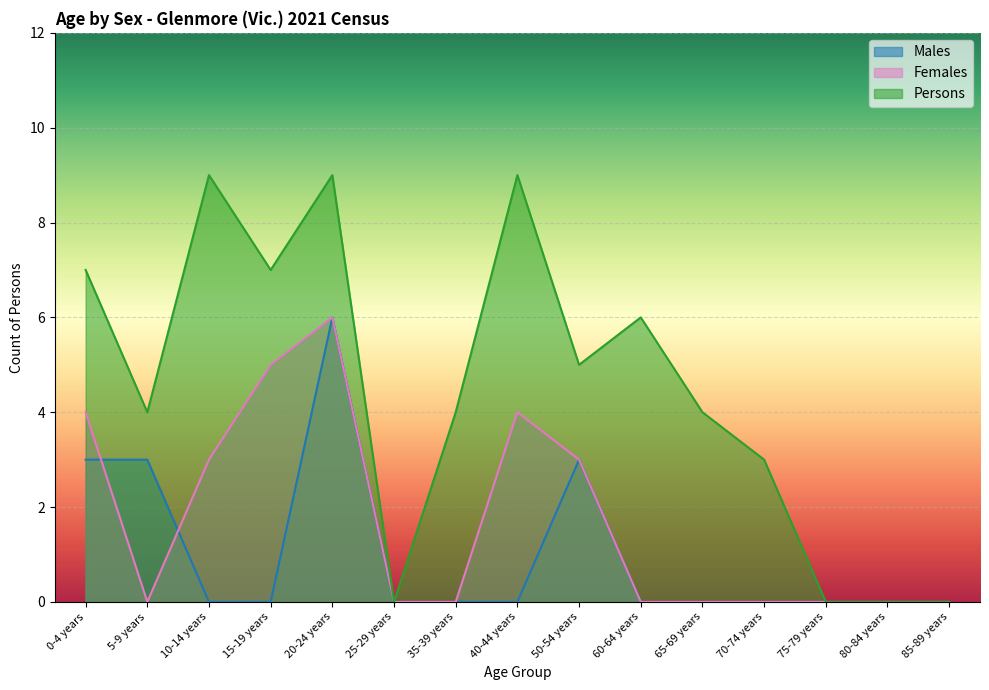

The Females series shows 2 at 40-44 years. True or false?

False